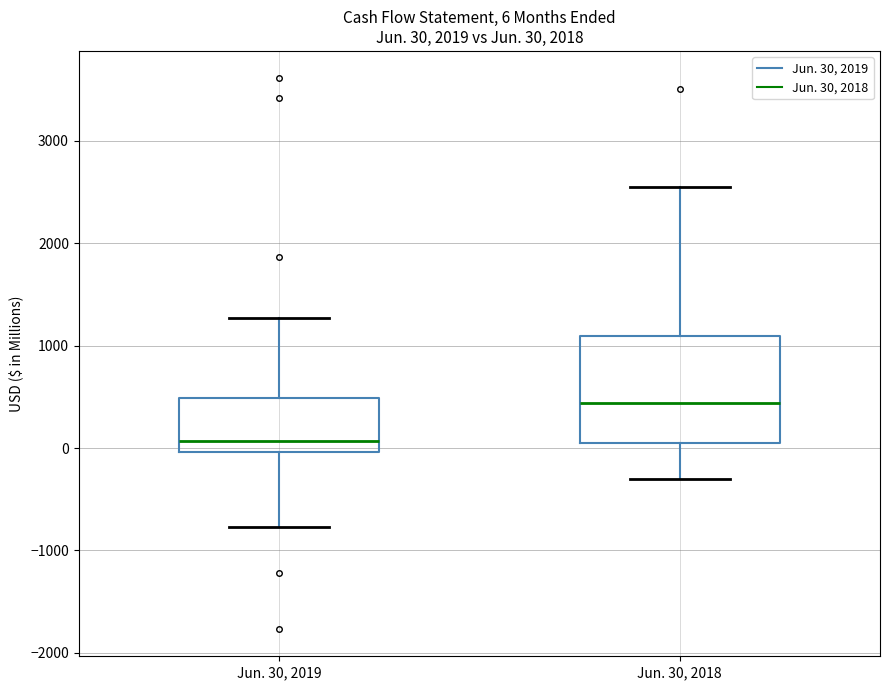

Which box is the tallest, from its lower edge to its upper edge?

Jun. 30, 2018